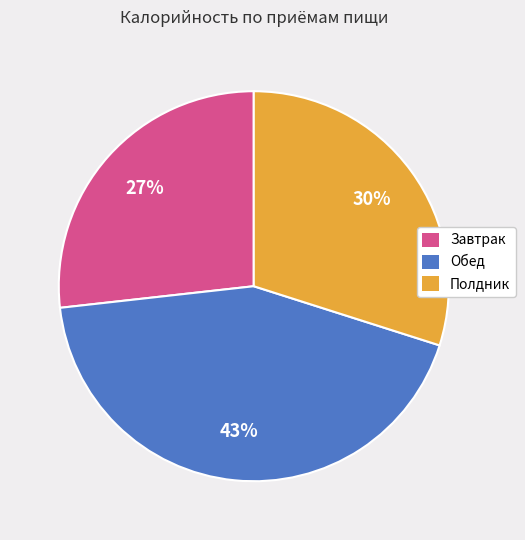

To the nearest percent, what is the average slice percentage?

33%